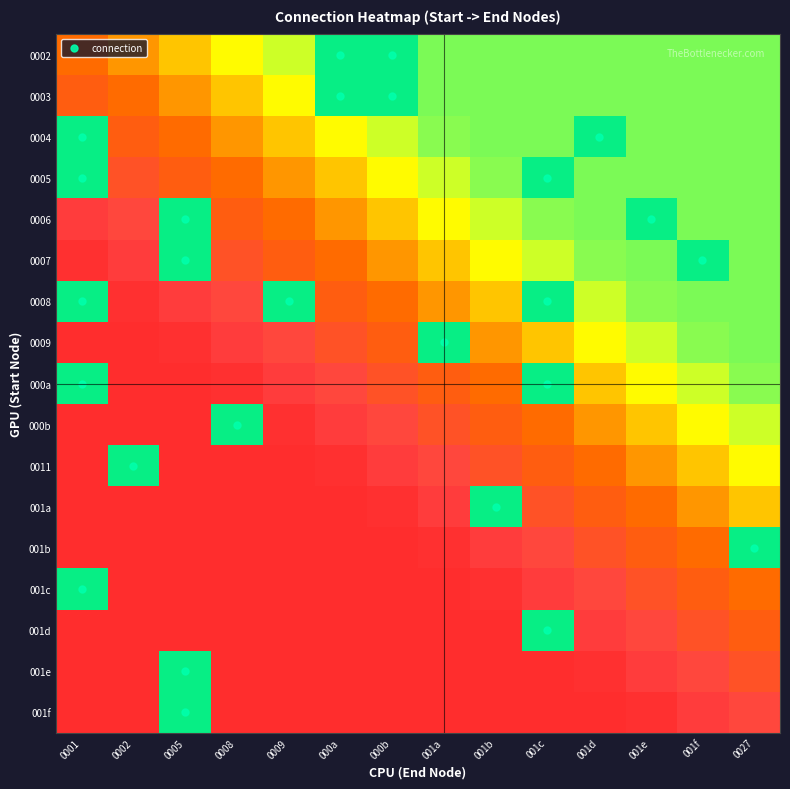

Rank the series at 001a from highest to lowest value.

0009, 0002, 0003, 0004, 0005, 0006, 0007, 0008, 000a, 000b, 0011, 001a, 001b, 001c, 001d, 001e, 001f